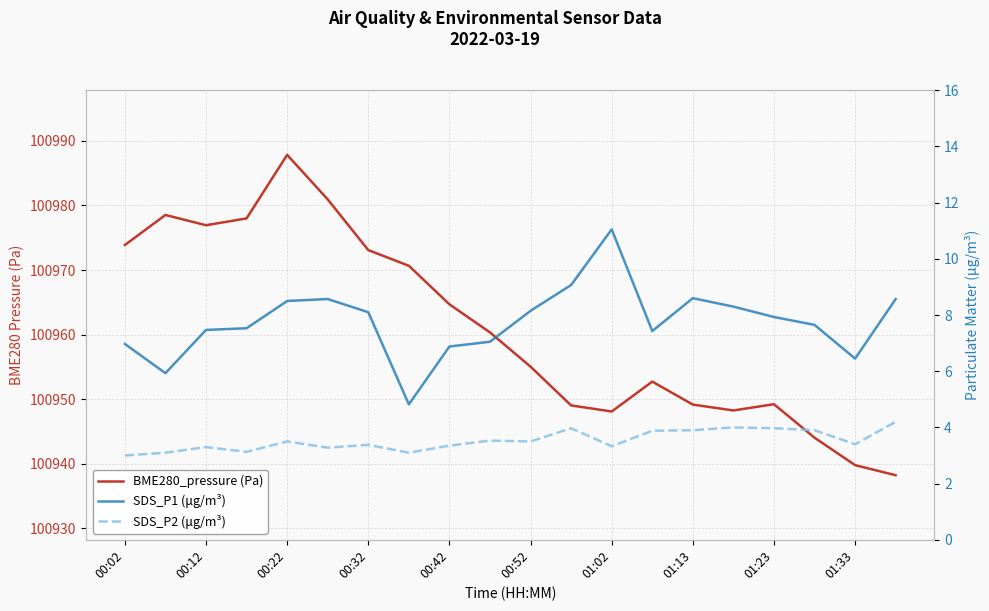

The SDS_P2 (μg/m³) series shows 4.0 at 01:23. True or false?

True